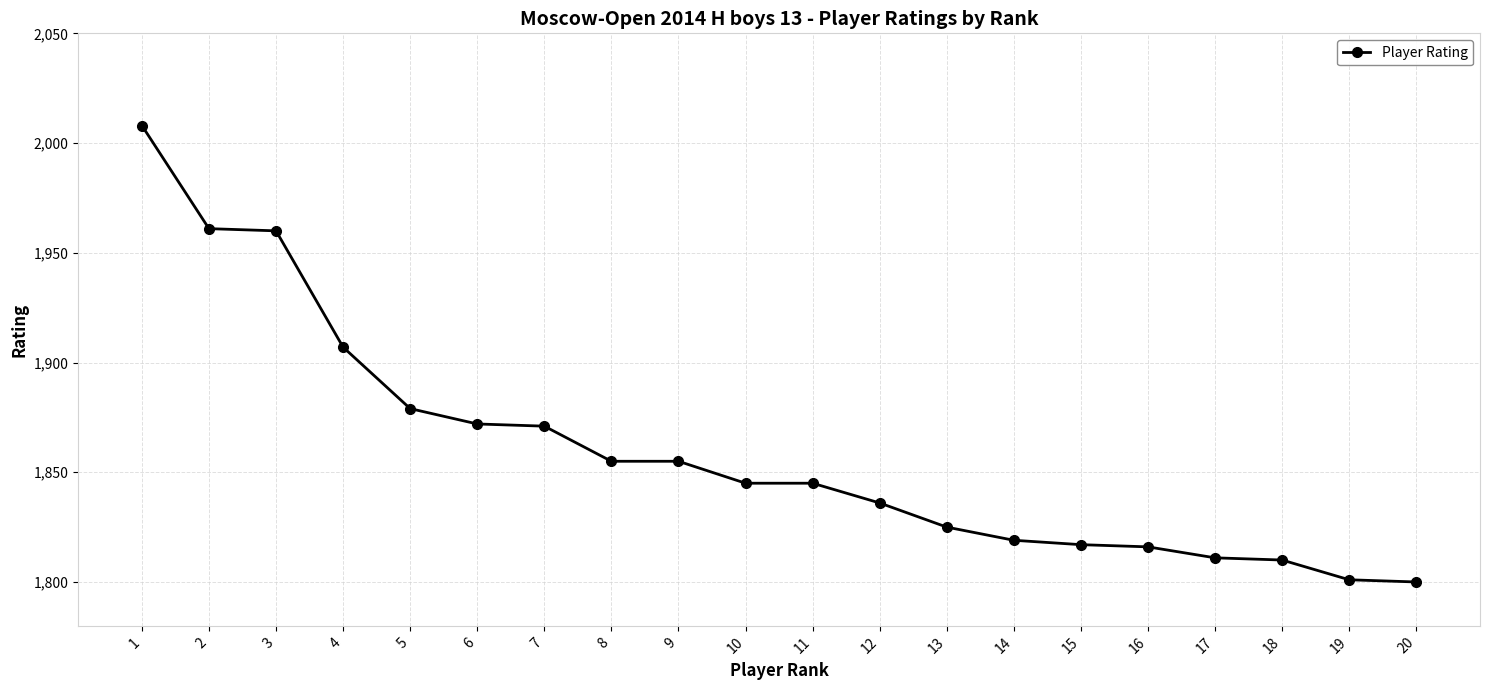

How many data points are less than 1845?

9